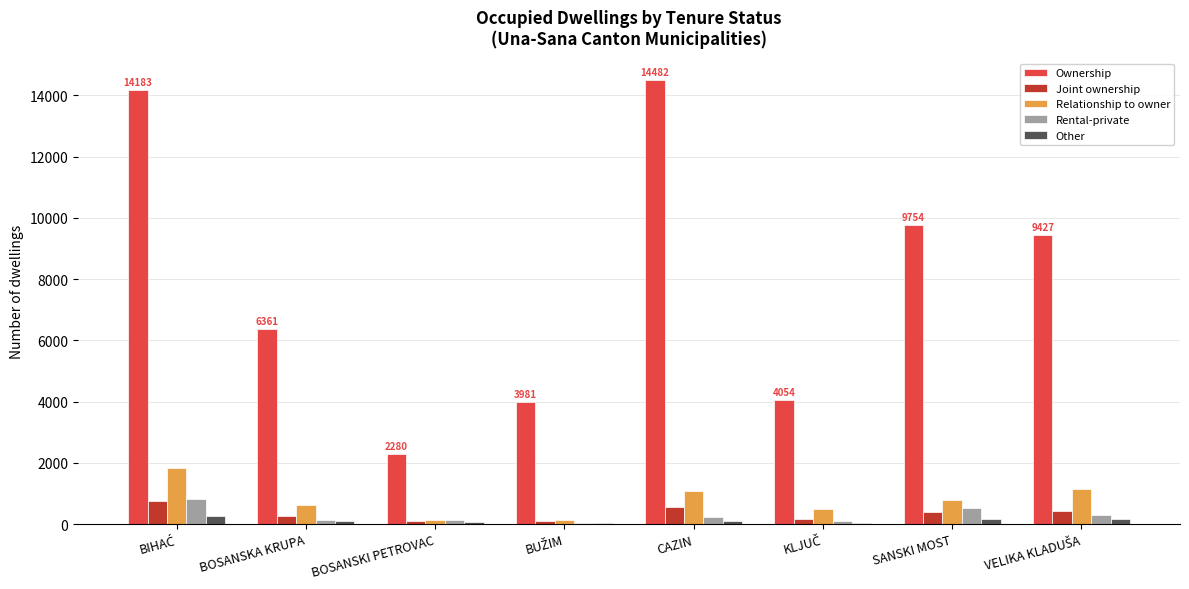

How many categories are shown in the chart?

8